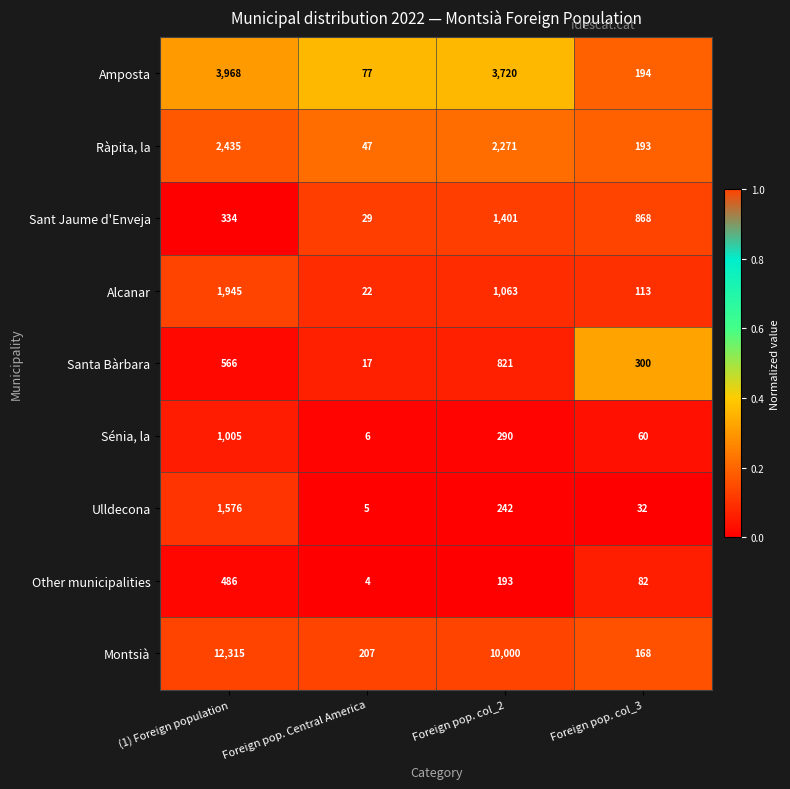

What is the difference between the Santa Bàrbara values at Foreign pop. col_2 and Foreign pop. col_3?

521